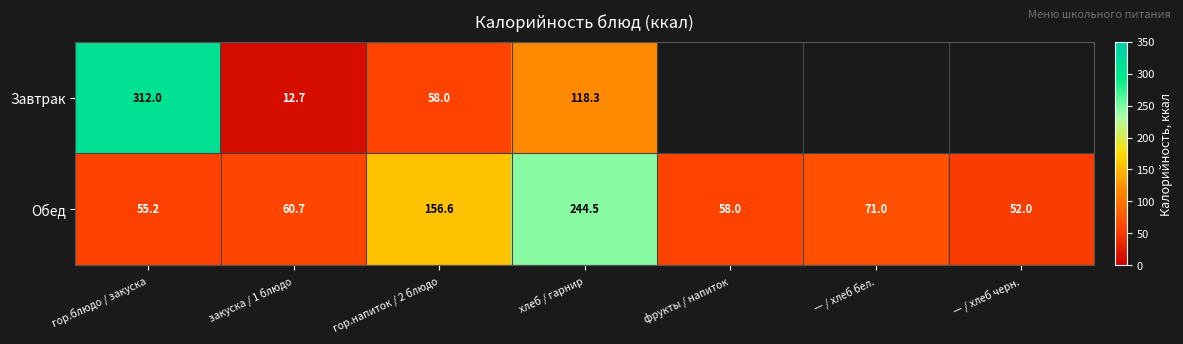

At which label does Обед first exceed 60?

закуска / 1 блюдо